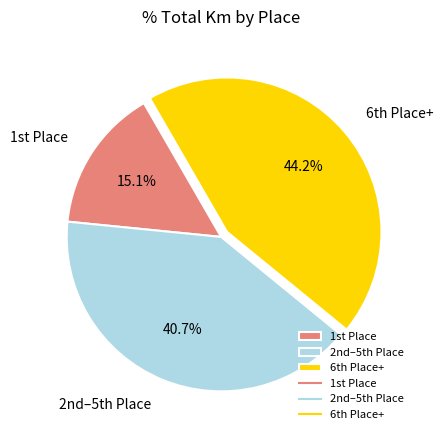

Rank the categories by value from highest to lowest.

6th Place+, 2nd–5th Place, 1st Place